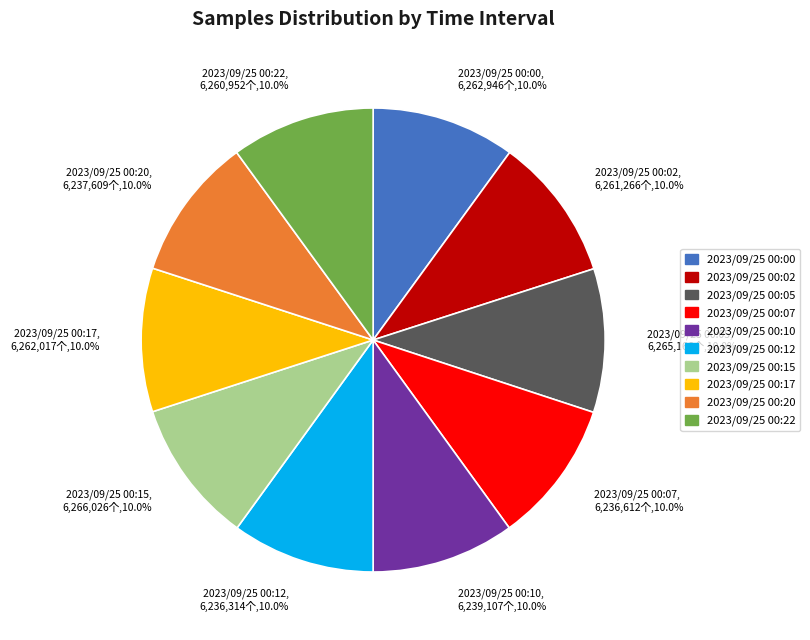

To the nearest percent, what percentage of the pie is 2023/09/25 00:20?

10%